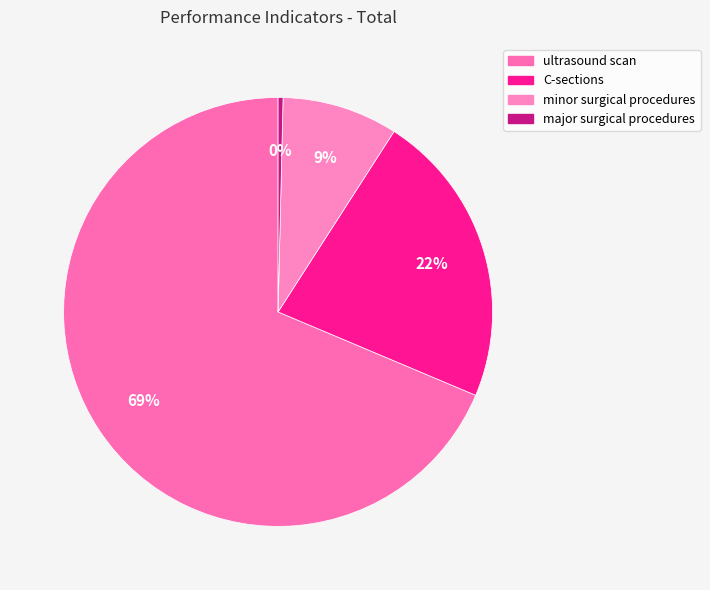

What percentage is NOT represented by C-sections?

77.7%